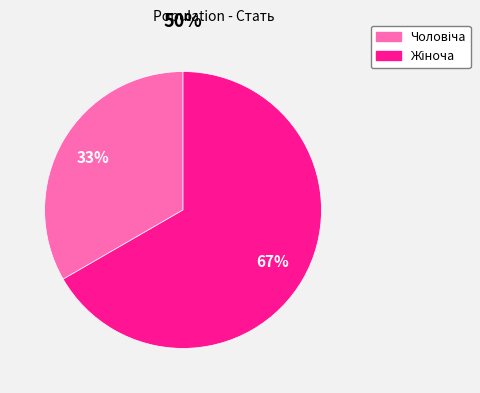

To the nearest percent, what is the average slice percentage?

50%